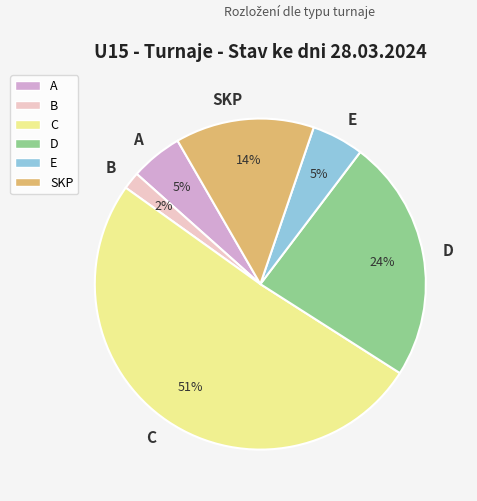

What is the smallest slice in the pie chart?

B